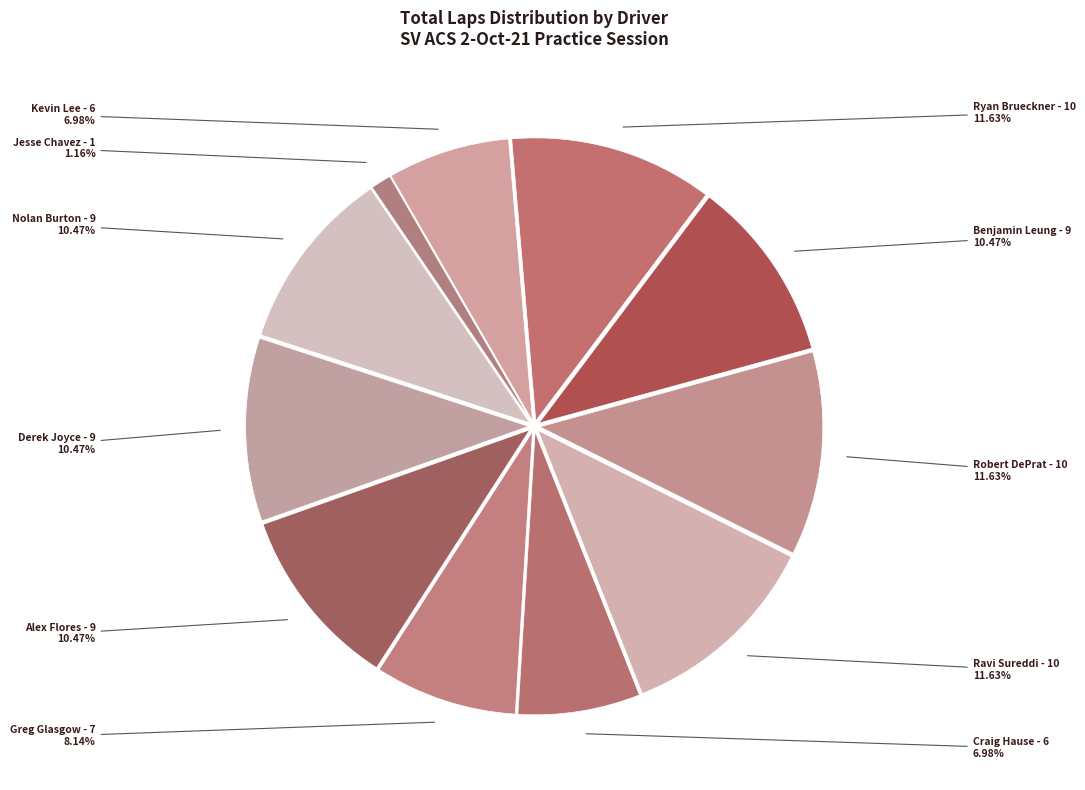

Which category has the smallest portion of the pie?

Jesse Chavez